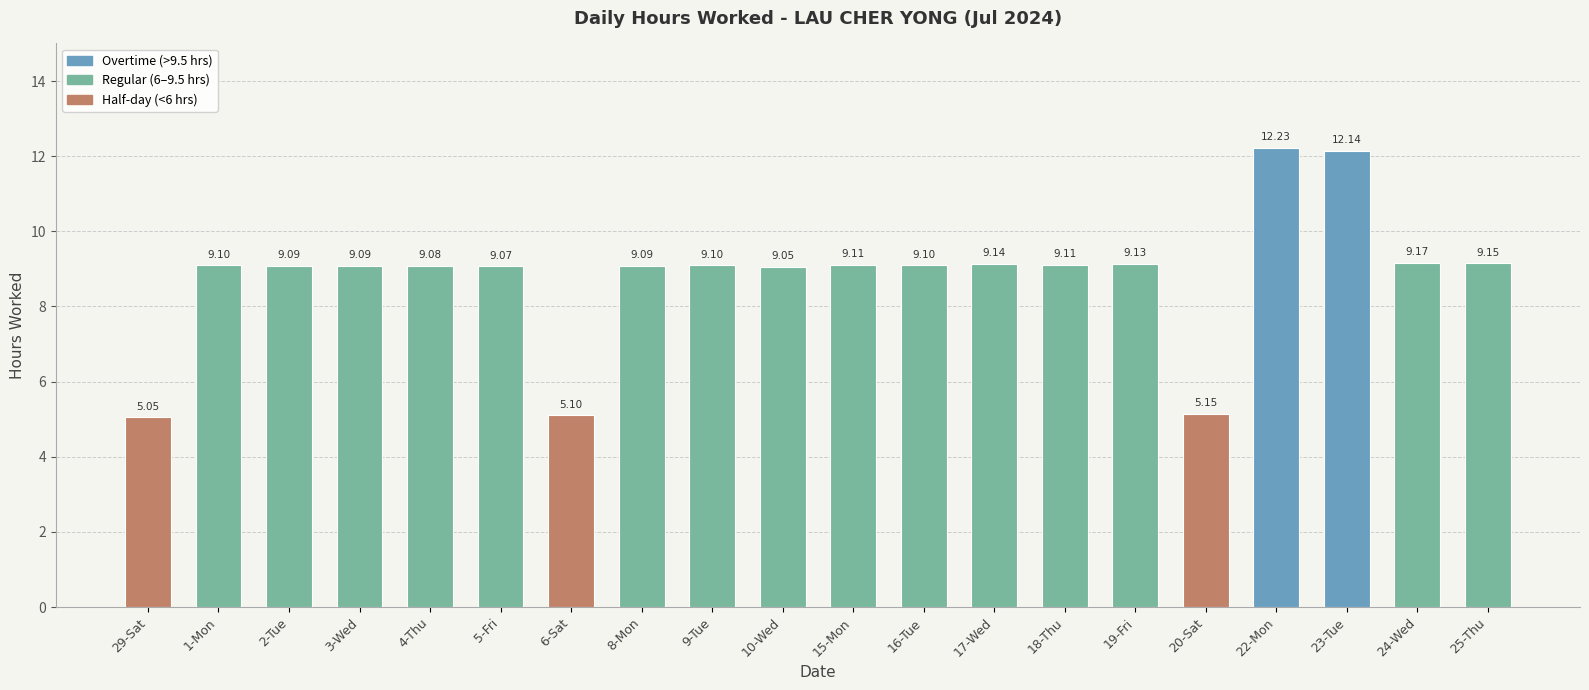

What is the change in value from 3-Wed to 24-Wed?

+0.1